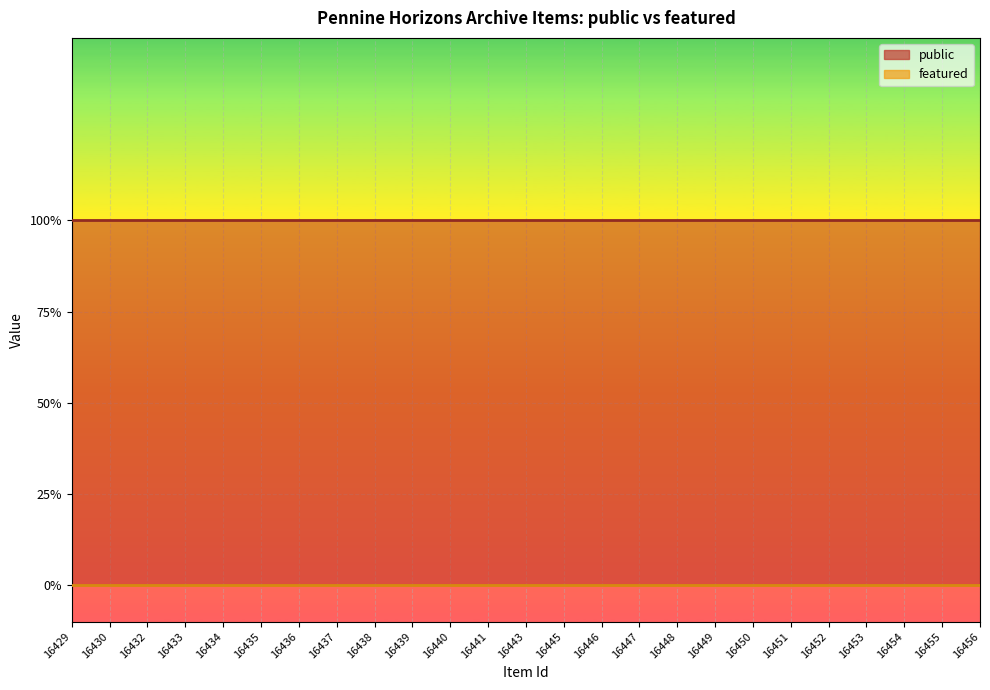

At which label is featured closest to 0?

16429